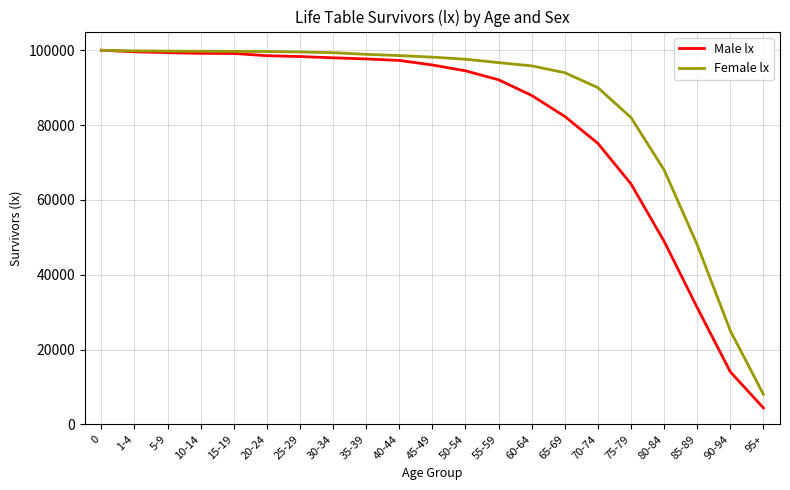

What is the average value of the Male lx series?

79897